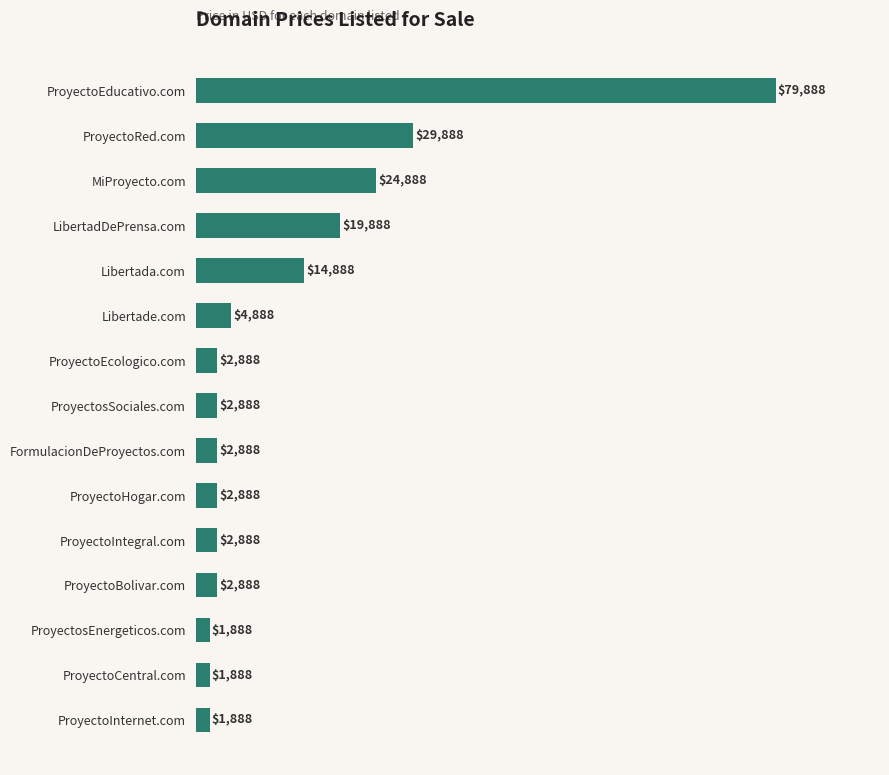

Reading top to bottom, what are all the values shown in this chart?

79888	29888	24888	19888	14888	4888	2888	2888	2888	2888	2888	2888	1888	1888	1888